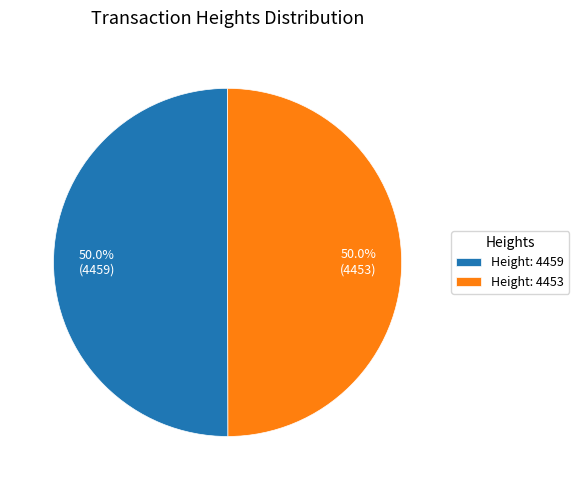

What portion of the pie excludes Height: 4453?

50.0%